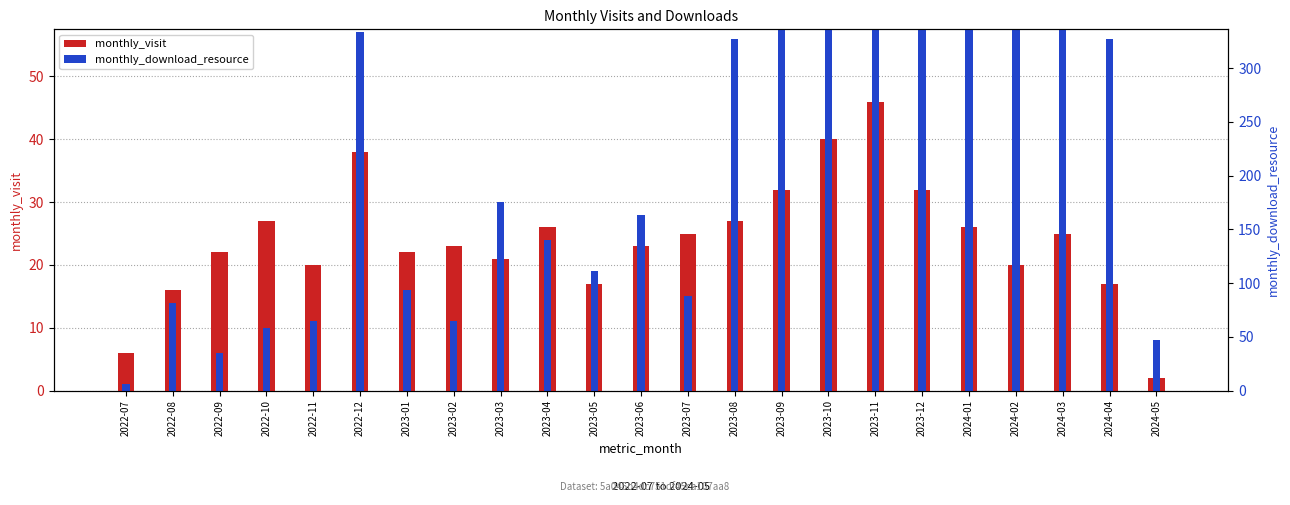

How many groups of bars are there?

23